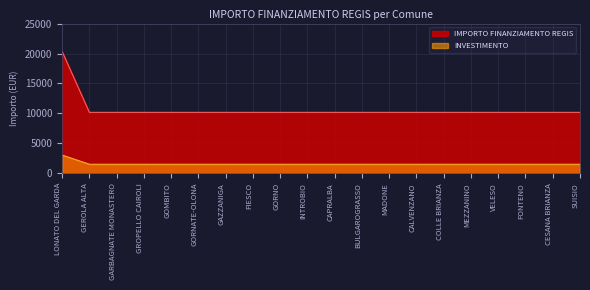

What is the difference between the maximum and second lowest values?

10172